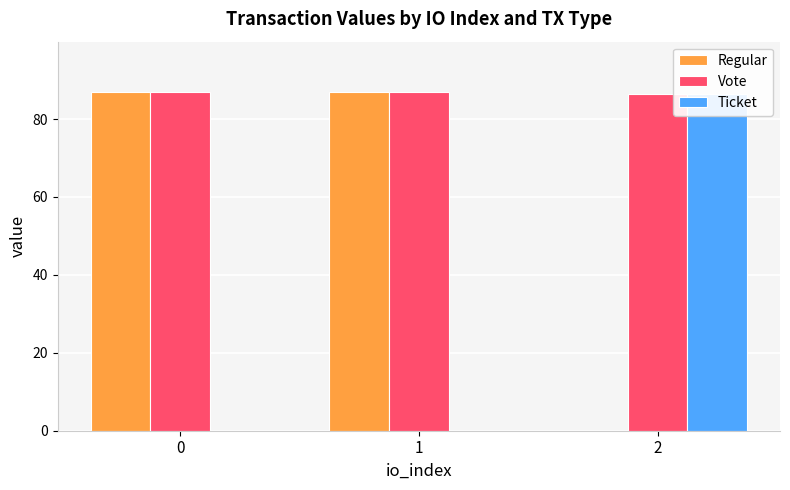

What is the greatest value displayed?

86.8